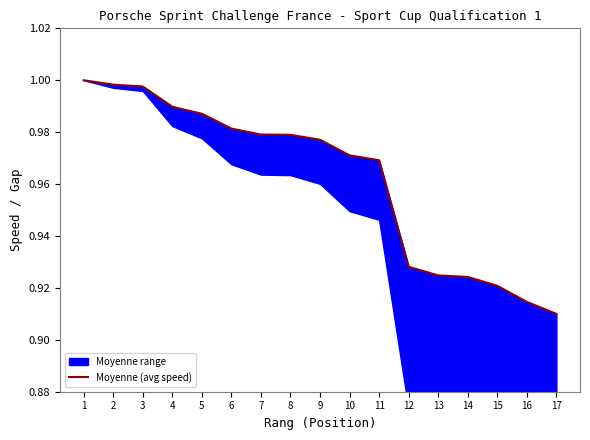

Which has a higher value, 6 or 11?

6